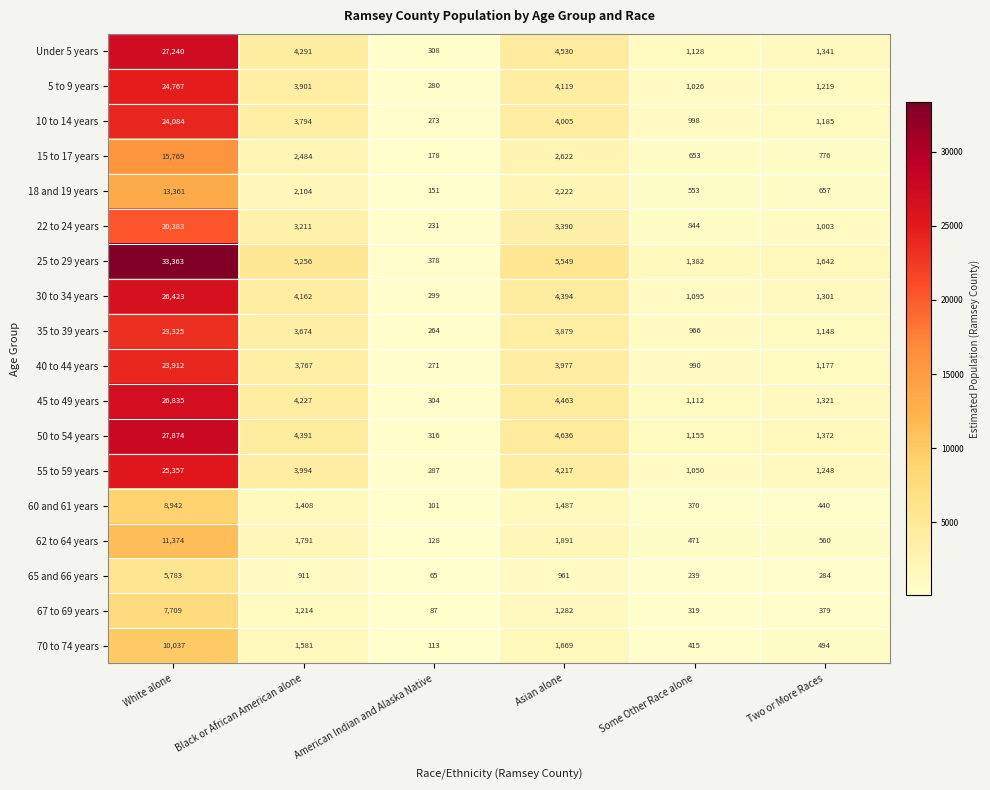

What is the total value across all series at Black or African American alone?

56161